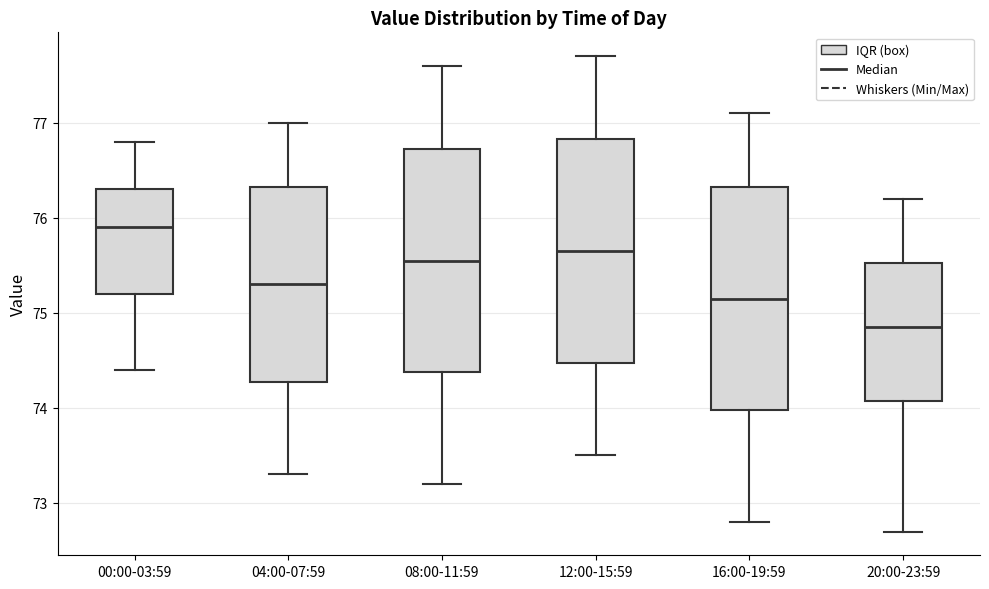

Which box's median line is the highest?

00:00-03:59